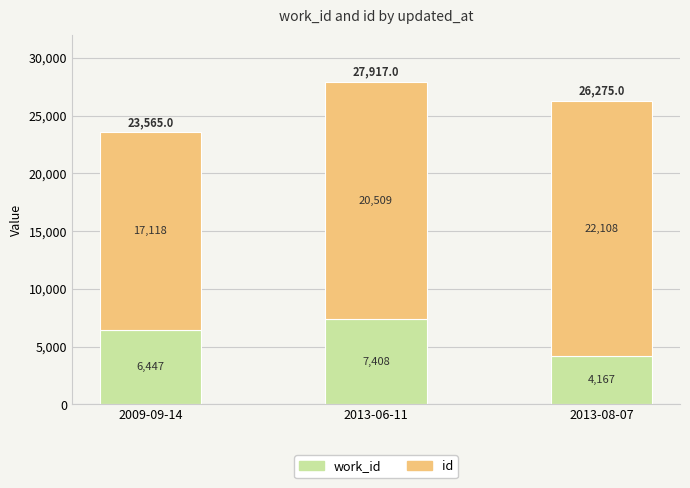

What is the total value across all series at 2009-09-14?

23565